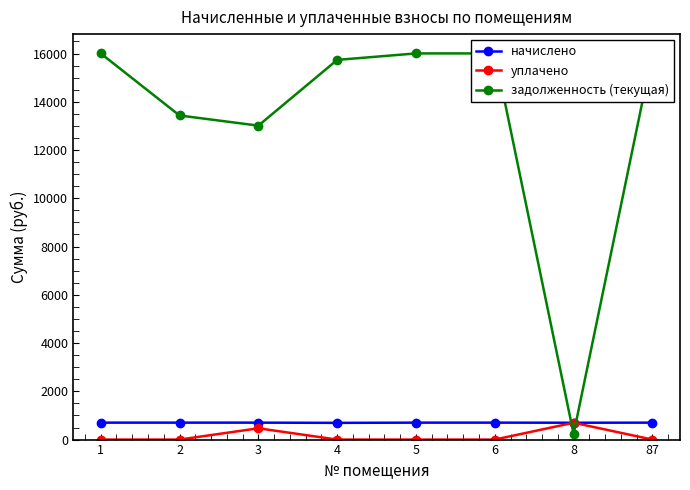

Does the chart display data point markers on the line(s)?

Yes